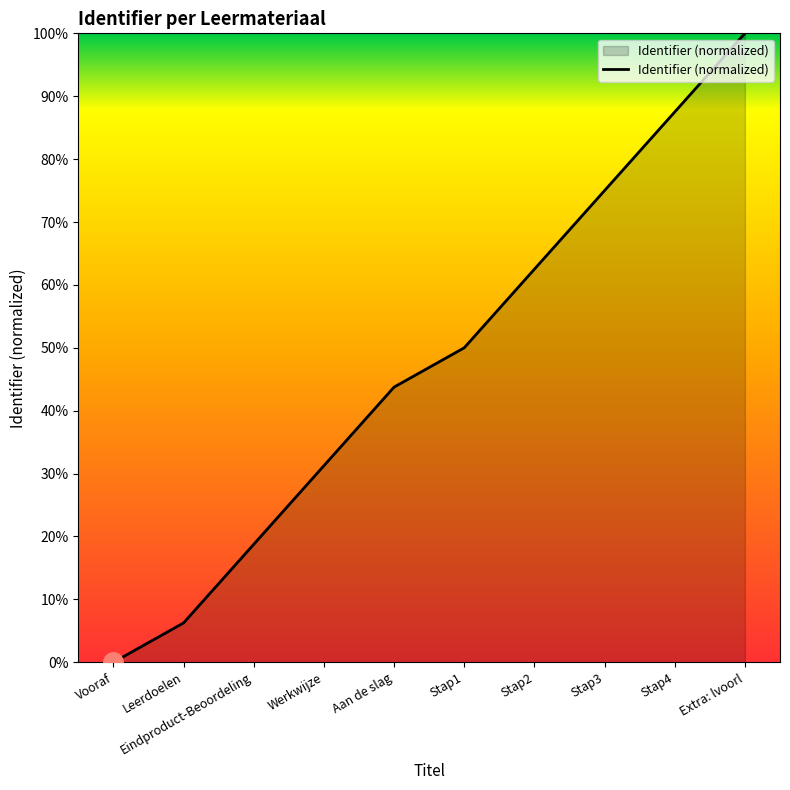

True or false: the data has more than 0 interior local peaks.

False